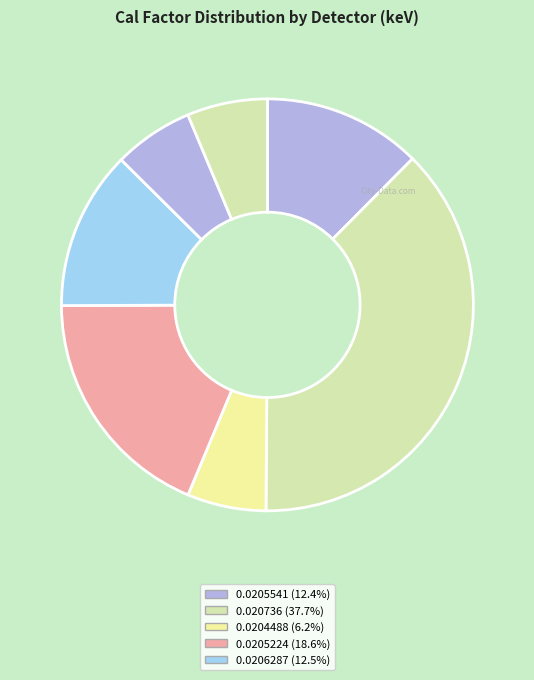

Count the number of slices in the pie.

7